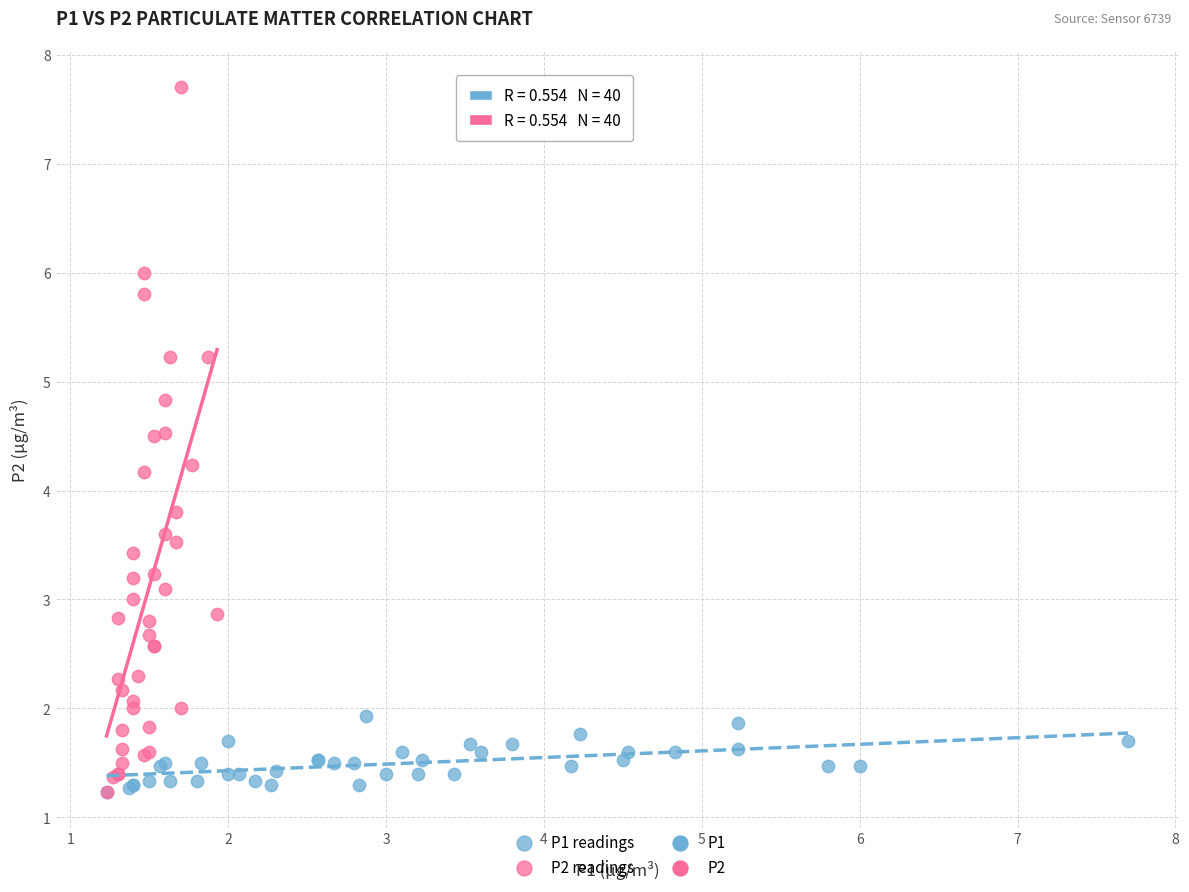

Which series has the widest spread of Y values?

P2 readings